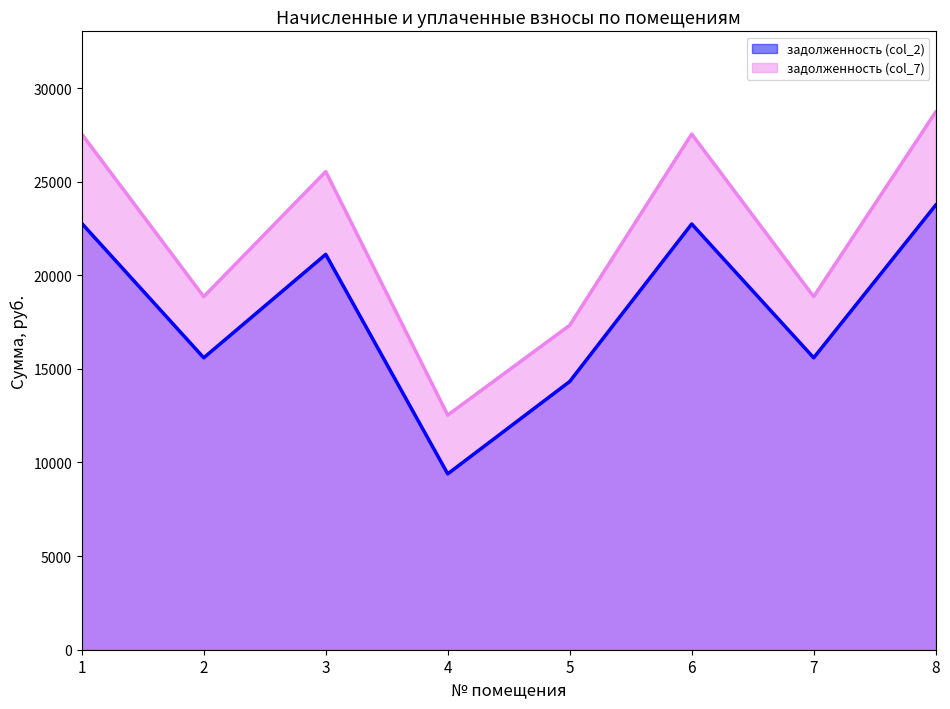

List the series in order of their peak value, lowest first.

задолженность (col_2), задолженность (col_7)